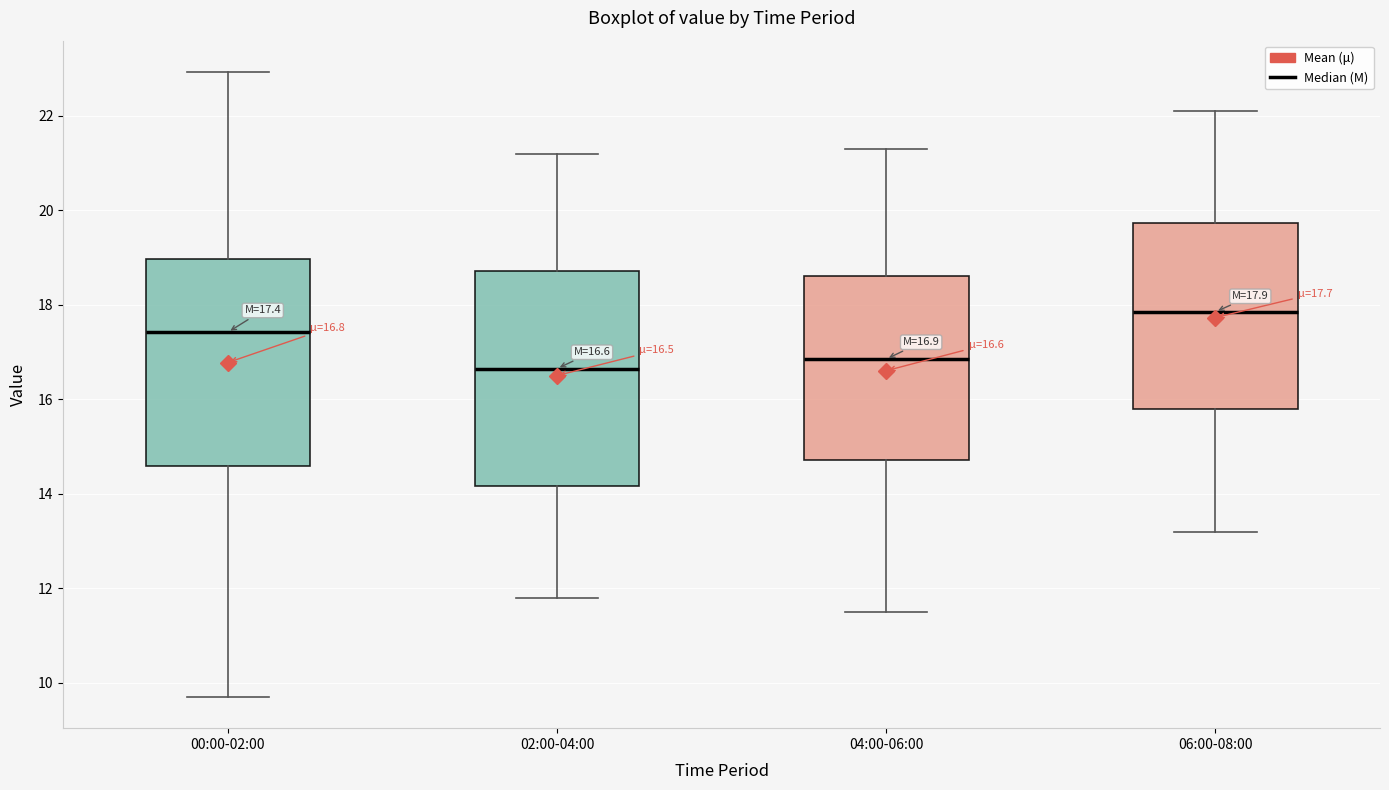

Which box has the highest median line?

06:00-08:00